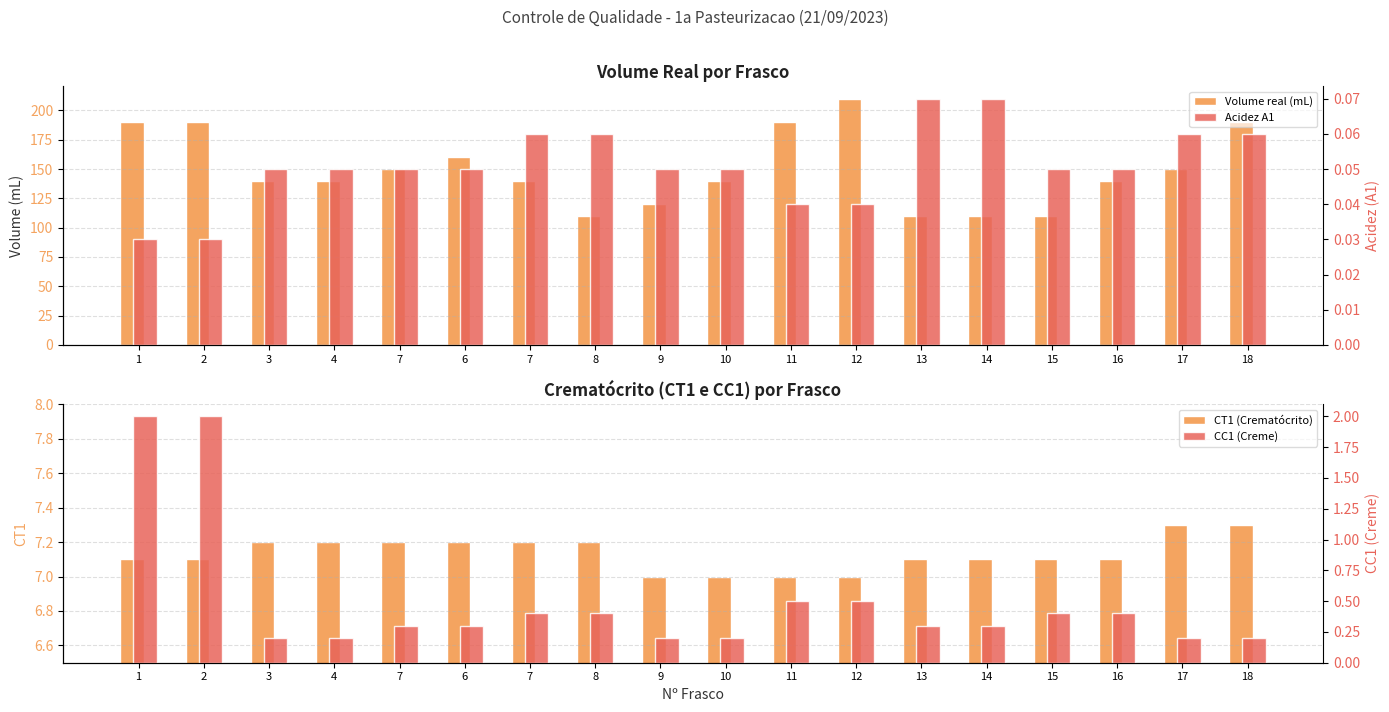

What value does the CC1 (Creme) series have at 18?

0.2